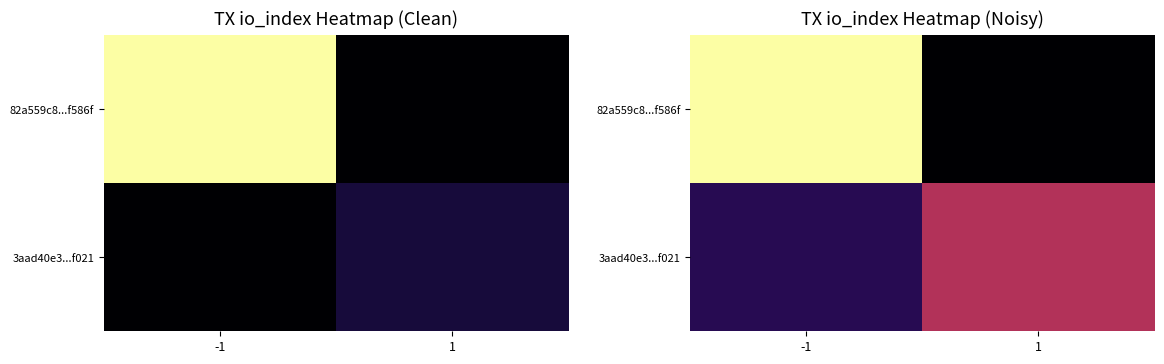

Rank the series at 1 from lowest to highest value.

82a559c8...f586f, 3aad40e3...f021